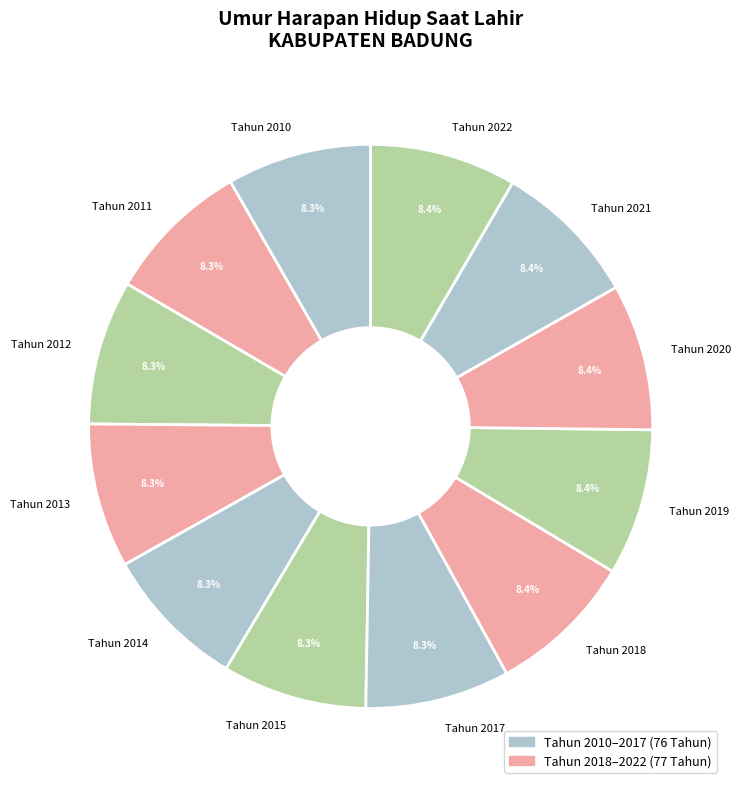

What is the ratio of the value at Tahun 2014 to the value at Tahun 2010?

1.0